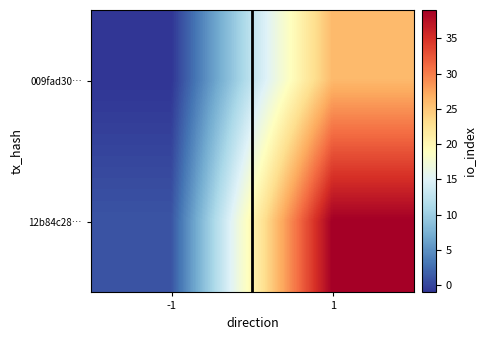

Which series has the widest spread of values?

12b84c28…